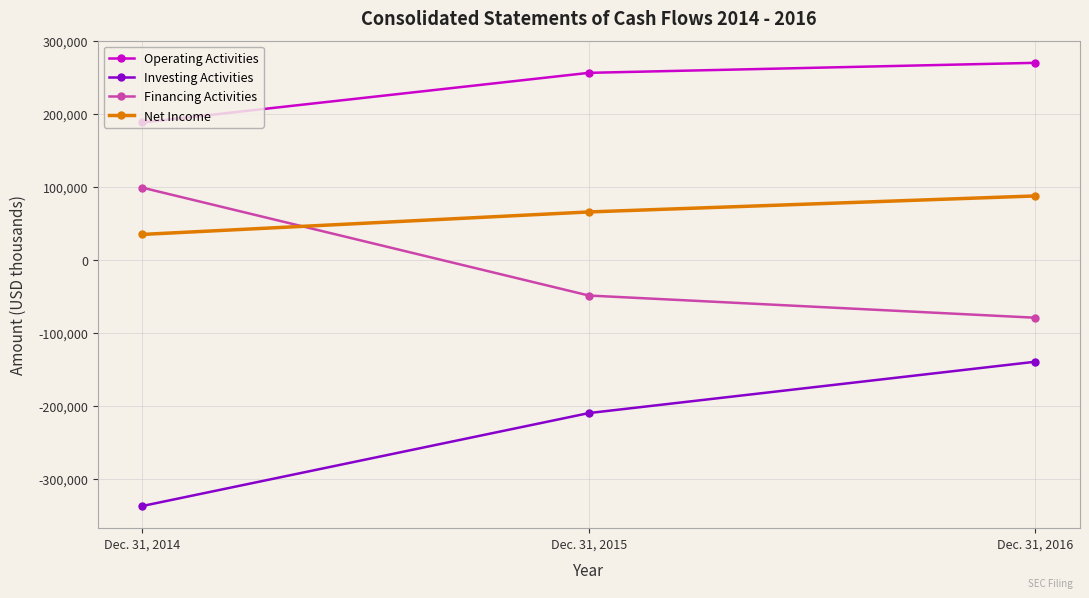

List the labels in order of Financing Activities value, largest first.

Dec. 31, 2014, Dec. 31, 2015, Dec. 31, 2016